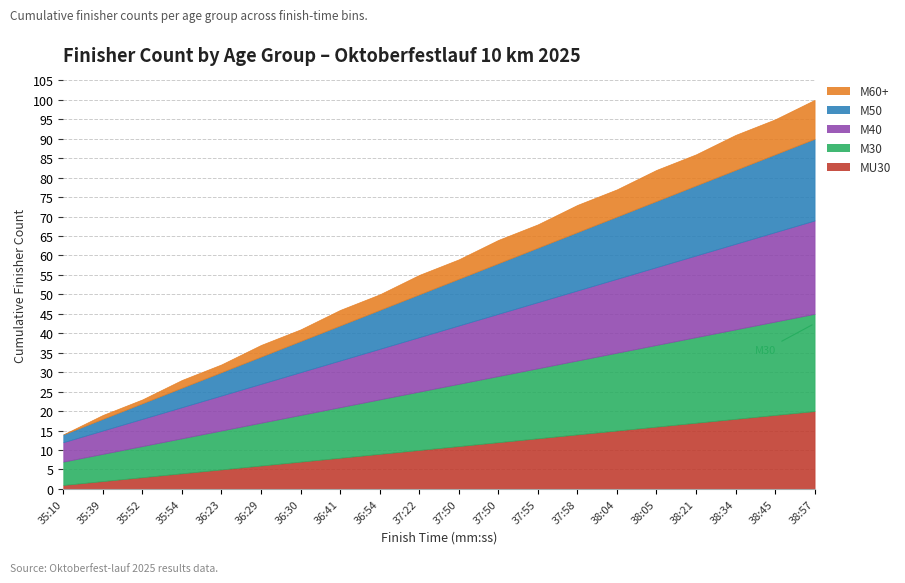

What is the approximate value of M60+ at 37:58, to the nearest 5?

5